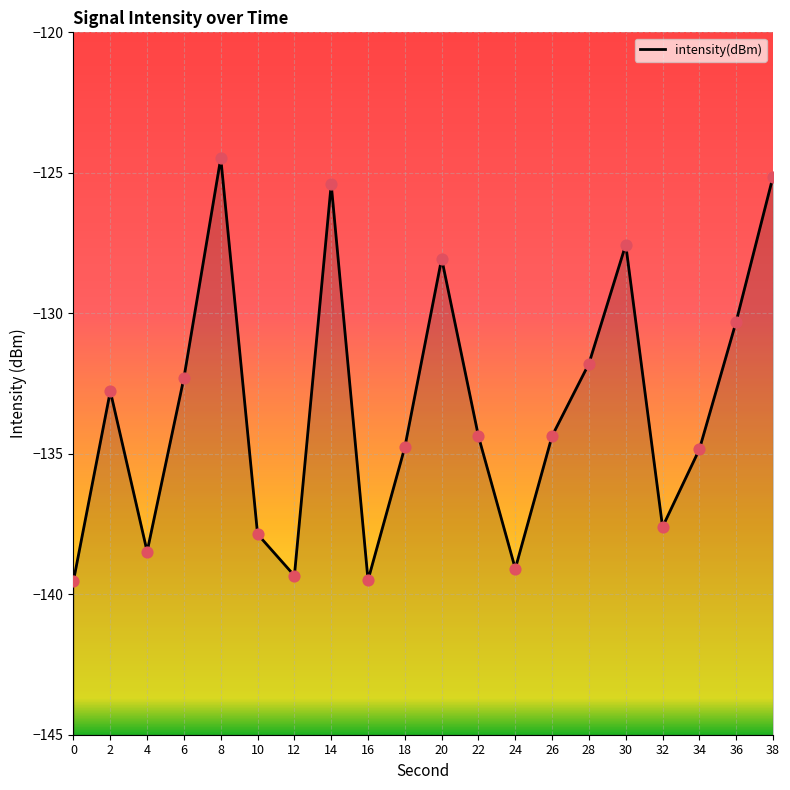

What is the change in value from 4 to 32?

+0.9